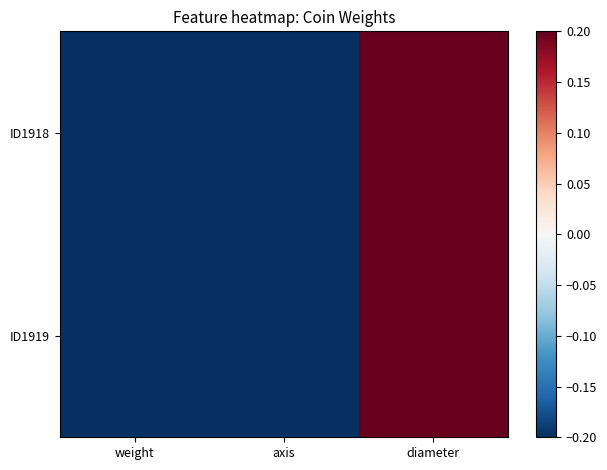

Reading left to right, what are all the values shown in this chart?

ID1918: weight=-0.9	axis=-0.6	diameter=1.4
ID1919: weight=-0.8	axis=-0.6	diameter=1.4